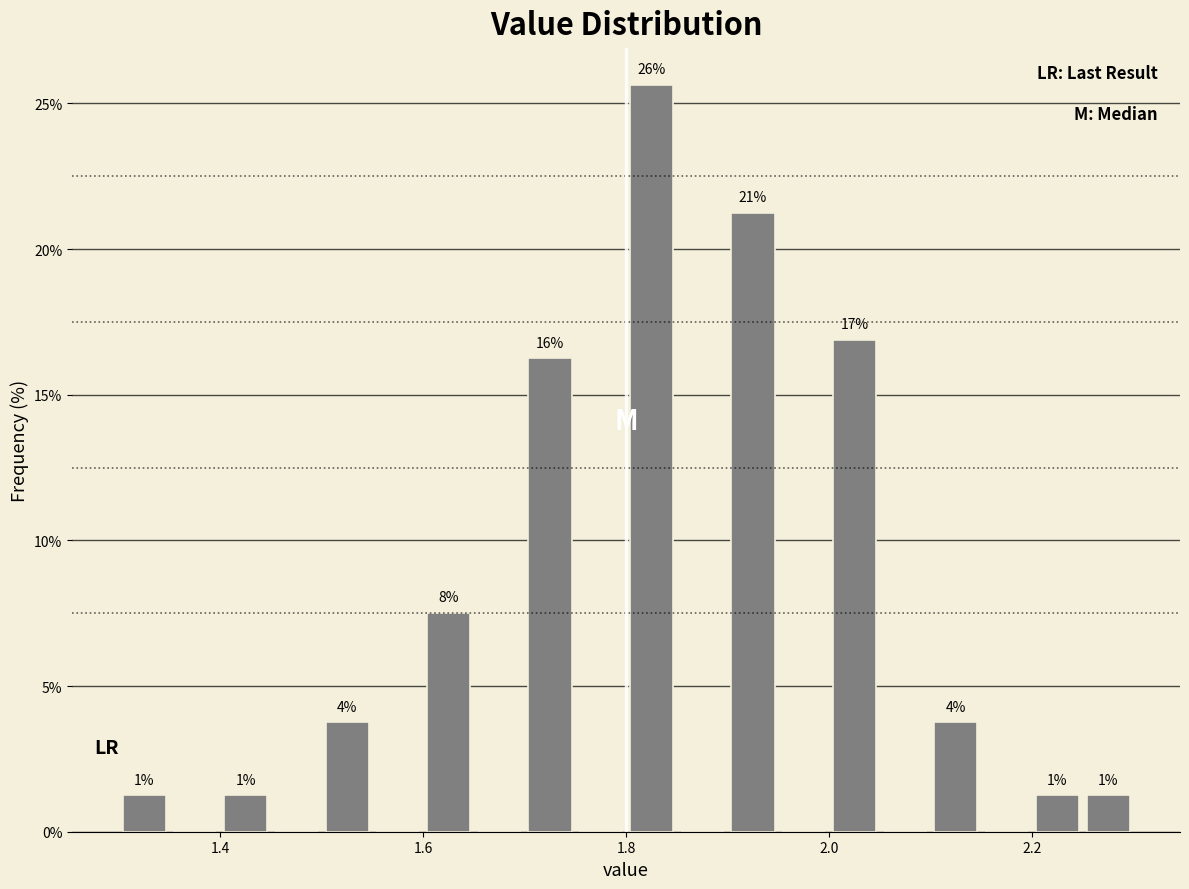

Around what value on the x-axis is the tallest bar? Give the approximate position of its centre, as read against the axis.

1.82